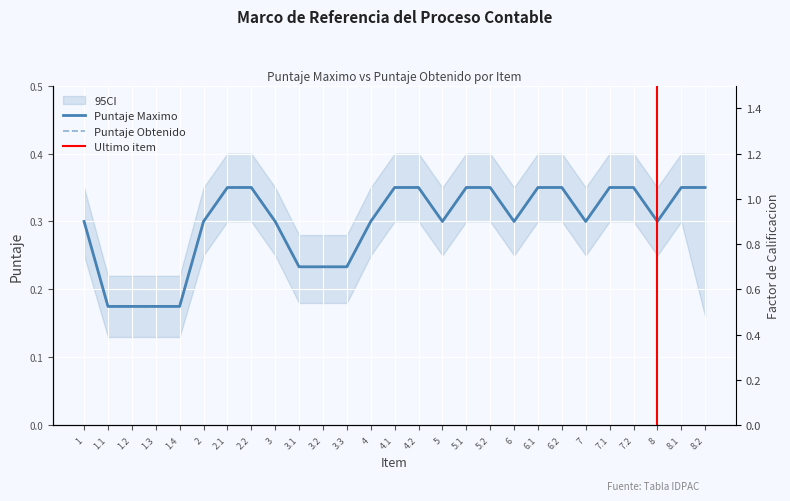

Rank the series by their maximum value, from lowest to highest.

Puntaje Maximo, Puntaje Obtenido